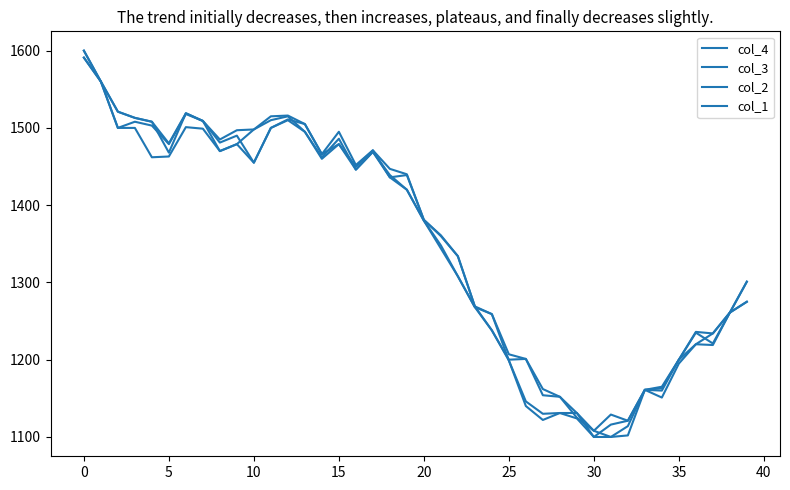

What is the average value of the col_1 series?

1353